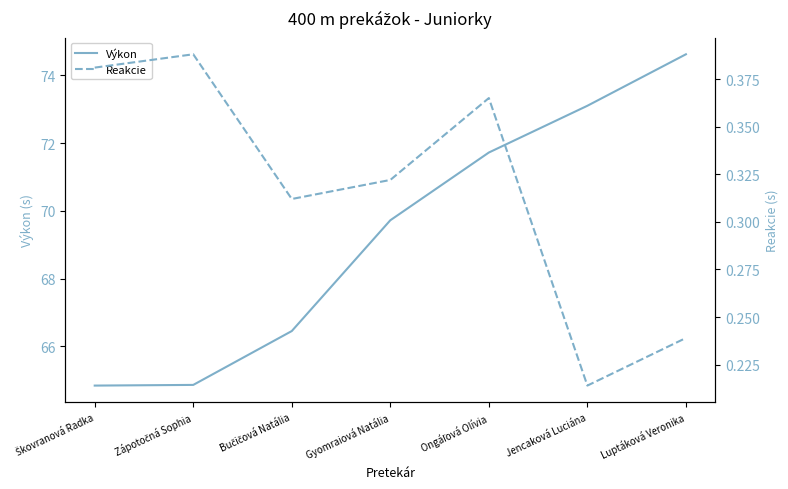

Rank the series by their average value, from highest to lowest.

Výkon, Reakcie